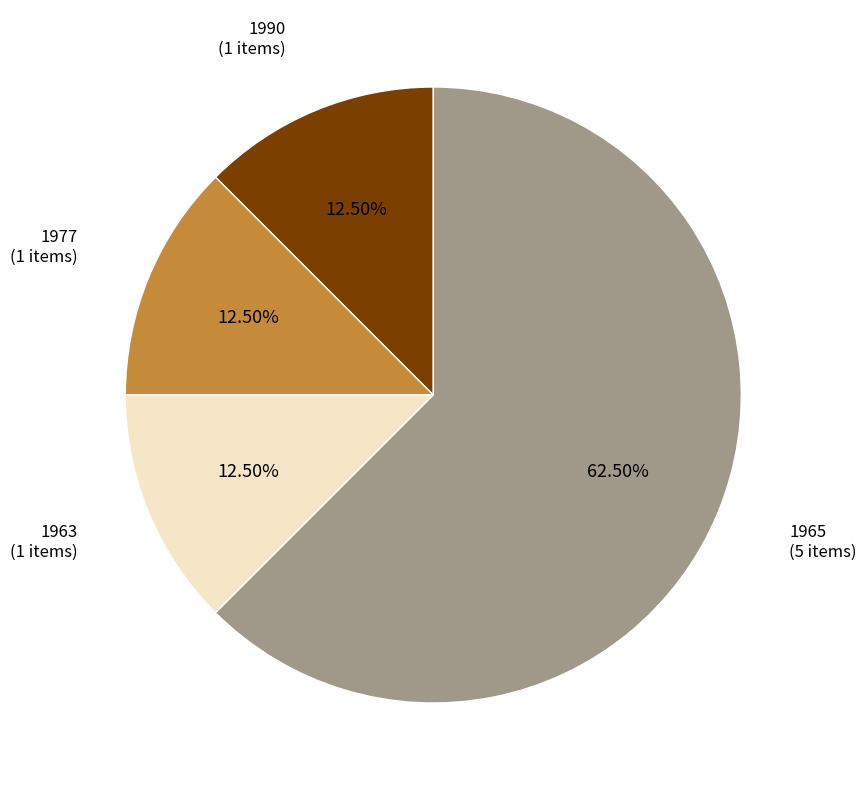

Combined, do 1990 and 1963 account for over 50%?

No